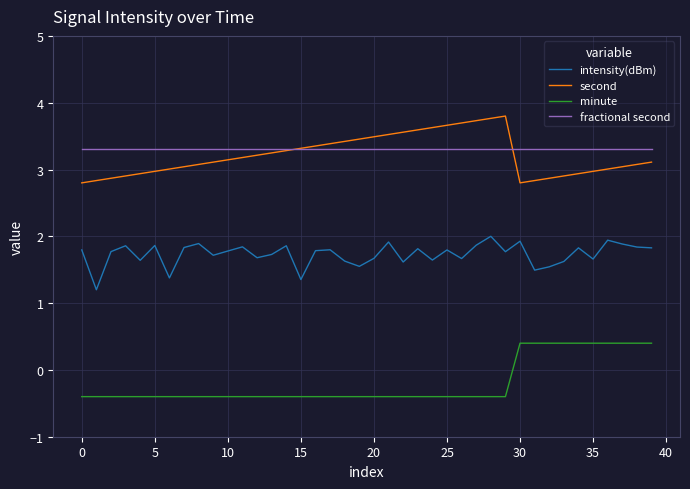

Which series has the widest spread of values?

second